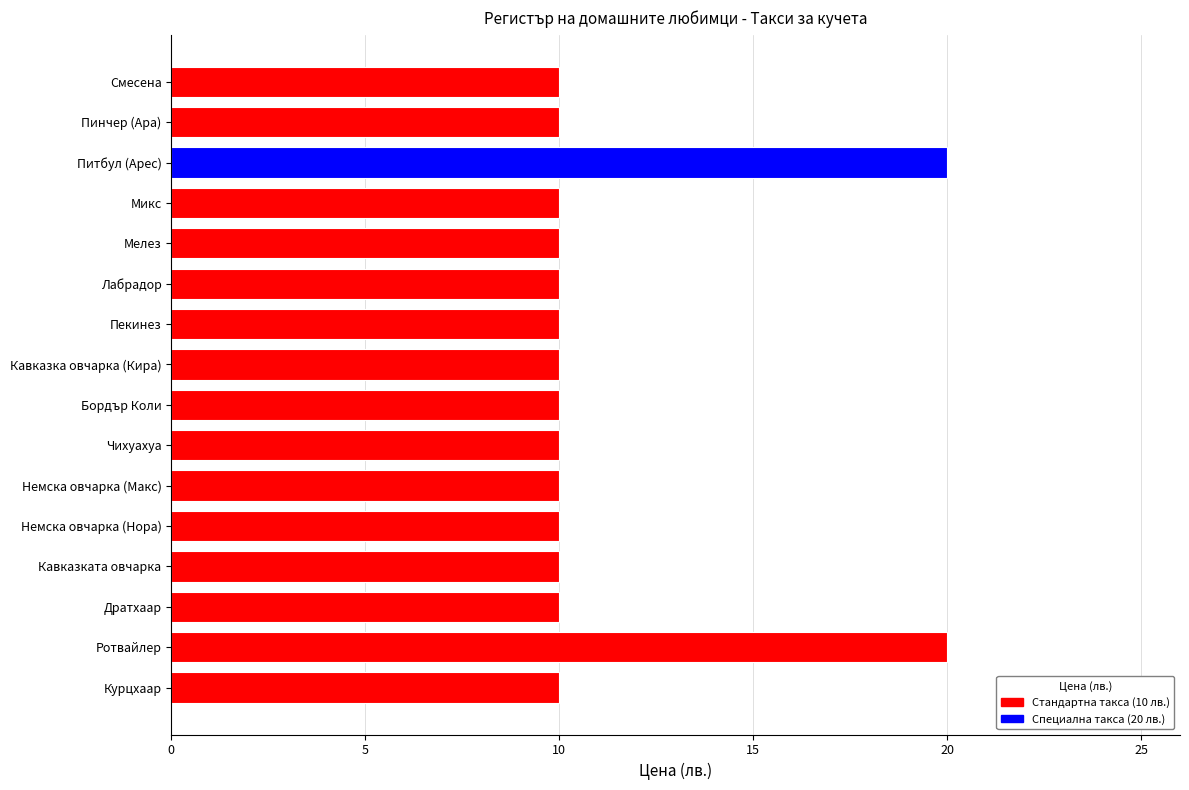

The chart shows a value of 18 at Лабрадор. True or false?

False